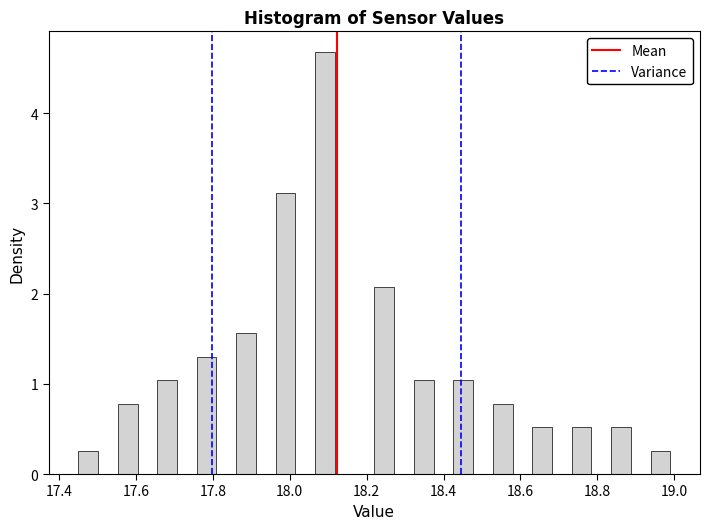

Around what value on the x-axis is the tallest bar? Give the approximate position of its centre, as read against the axis.

18.10